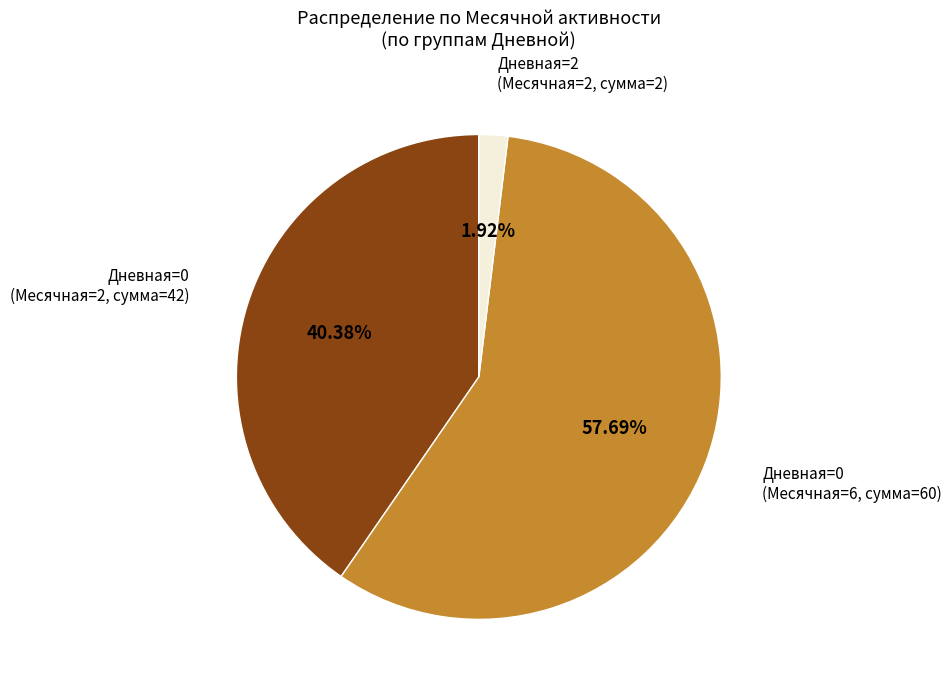

Is there any slice that represents more than half of the pie?

Yes